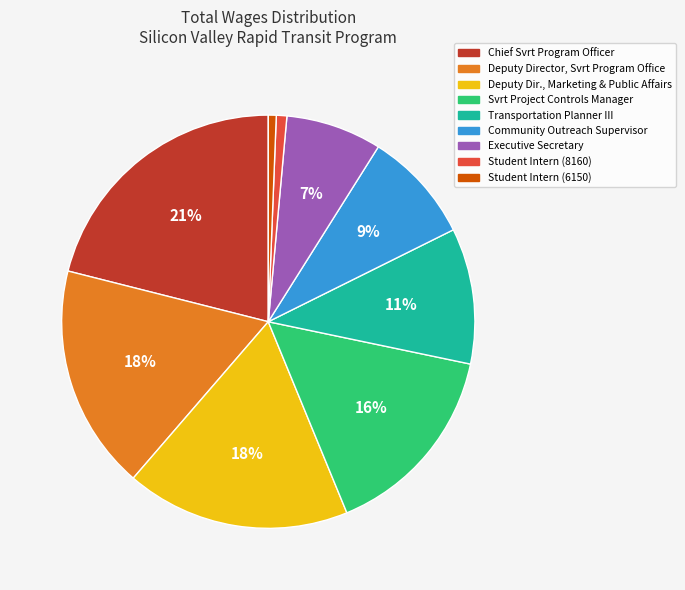

How many segments does this pie chart have?

9